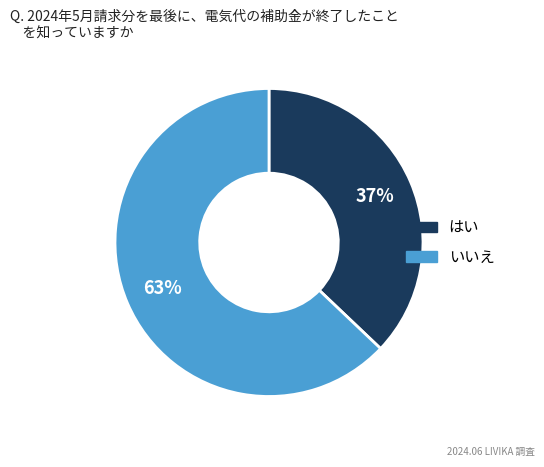

How many segments does this pie chart have?

2